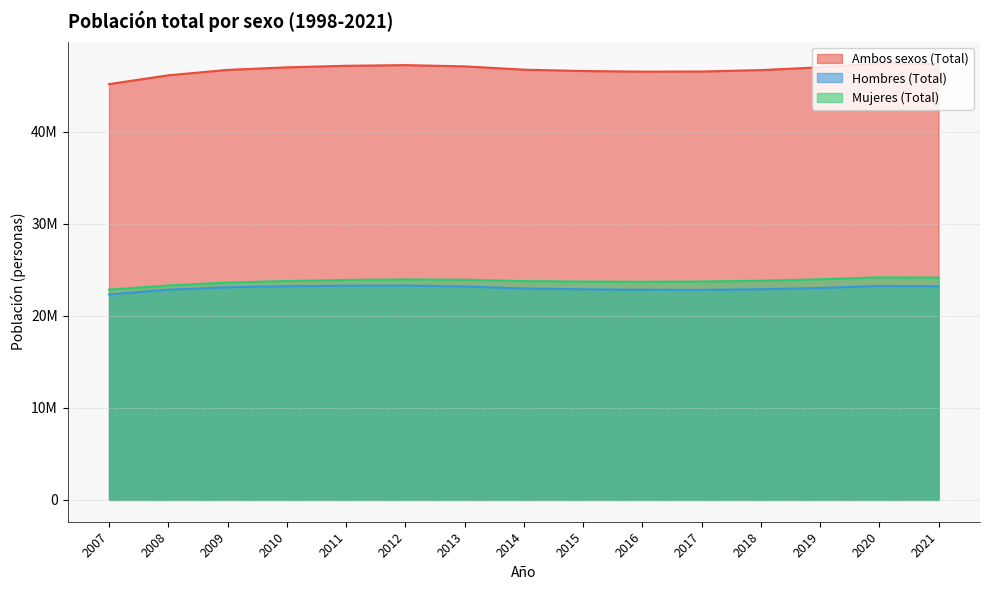

At how many categories does at least one series exceed 37345919?

15